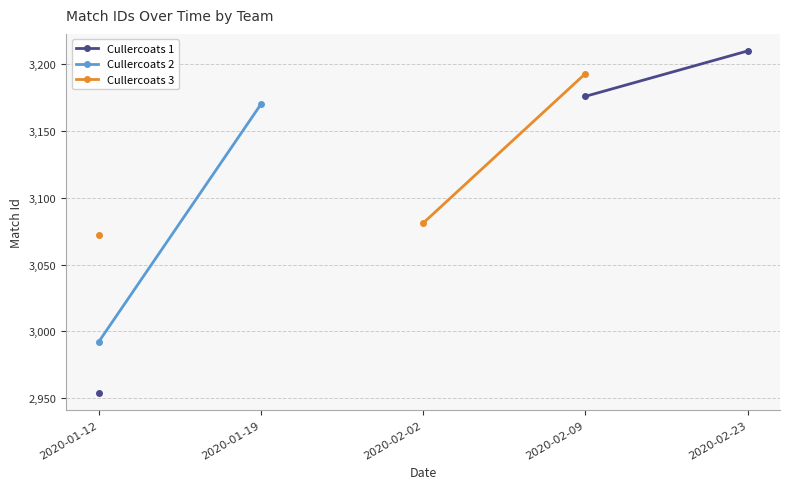

What is the minimum value shown in the chart?

2954.0